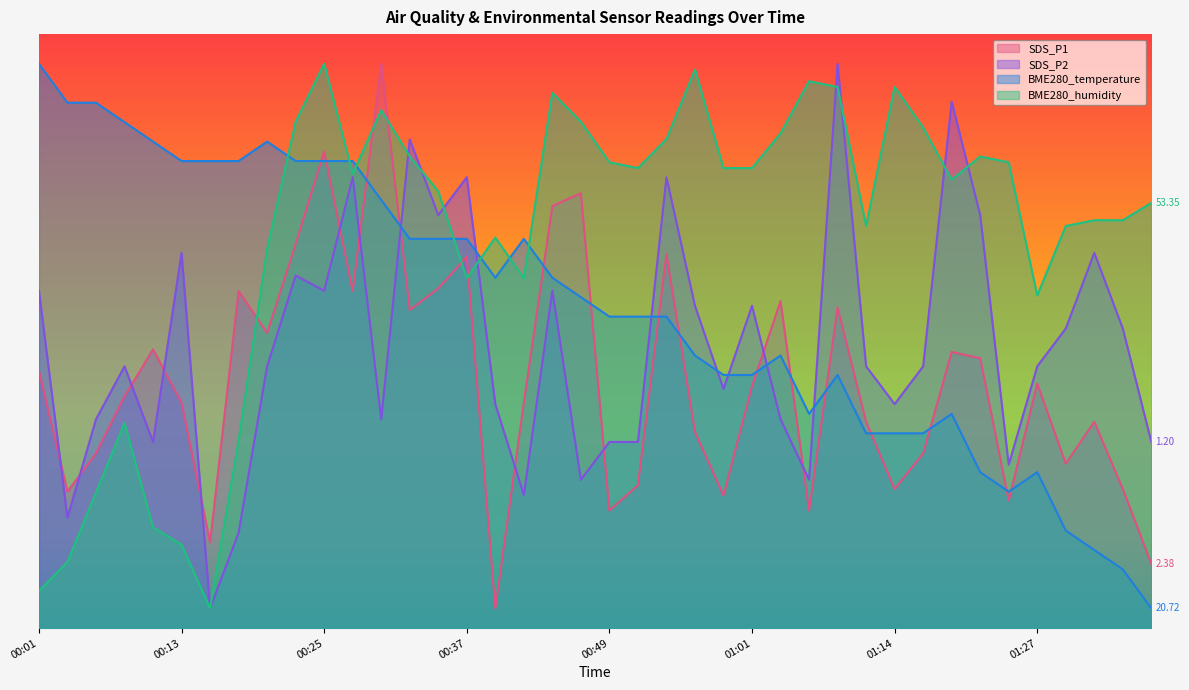

What is the spread (max minus min) of values at 01:20?

31.5